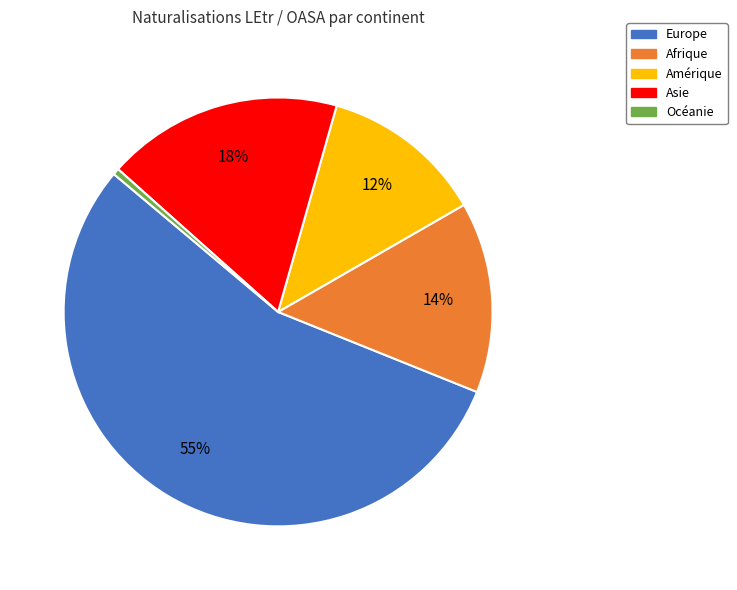

Approximately how many times larger is the value at Asie compared to Europe?

0.3